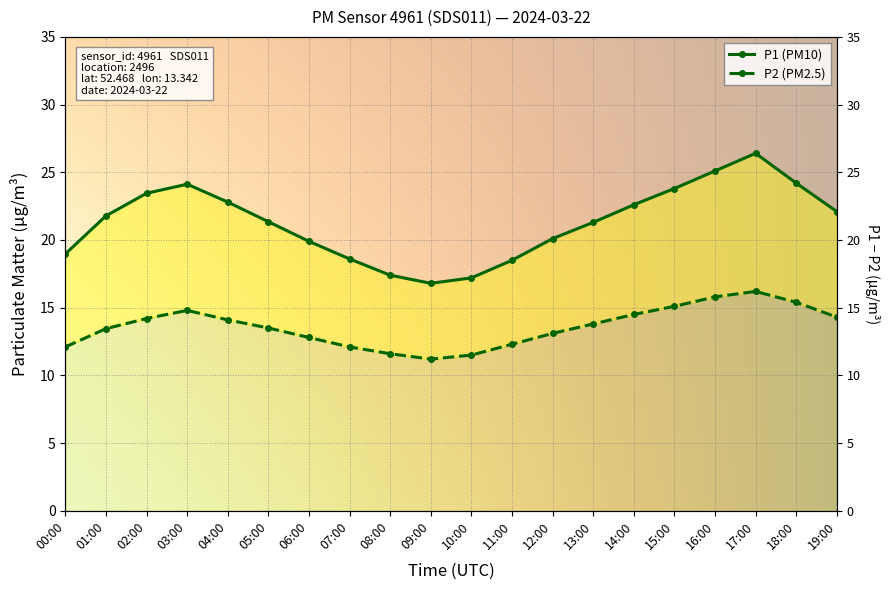

At which label does P1 first exceed 21?

01:00